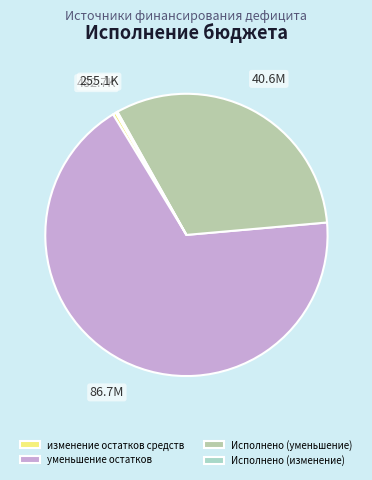

To the nearest percent, what is the combined percentage of изменение остатков средств and Исполнено (изменение)?

1%